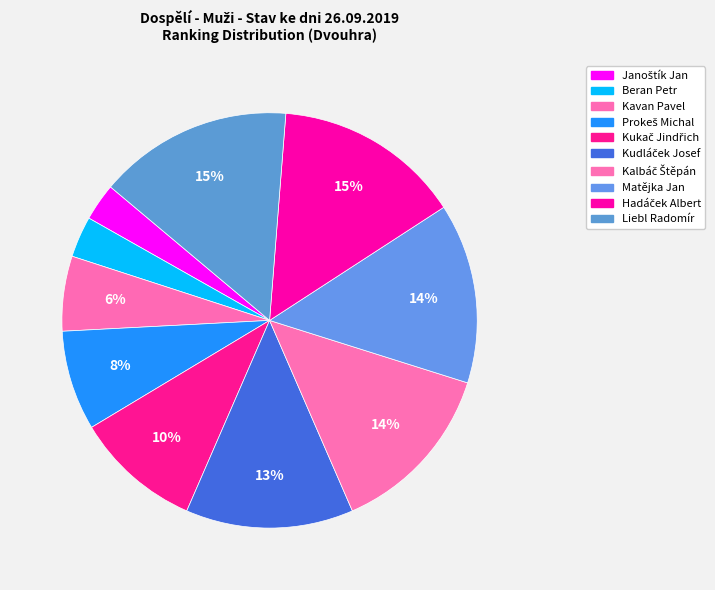

How much of the chart is everything except Prokeš Michal?

92.2%